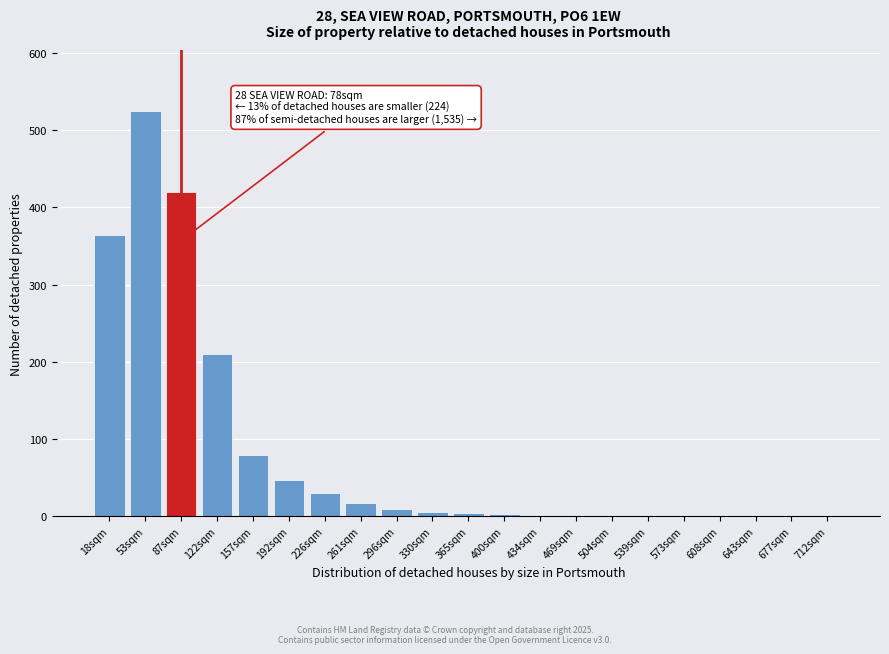

What is the sum of all values?

1725